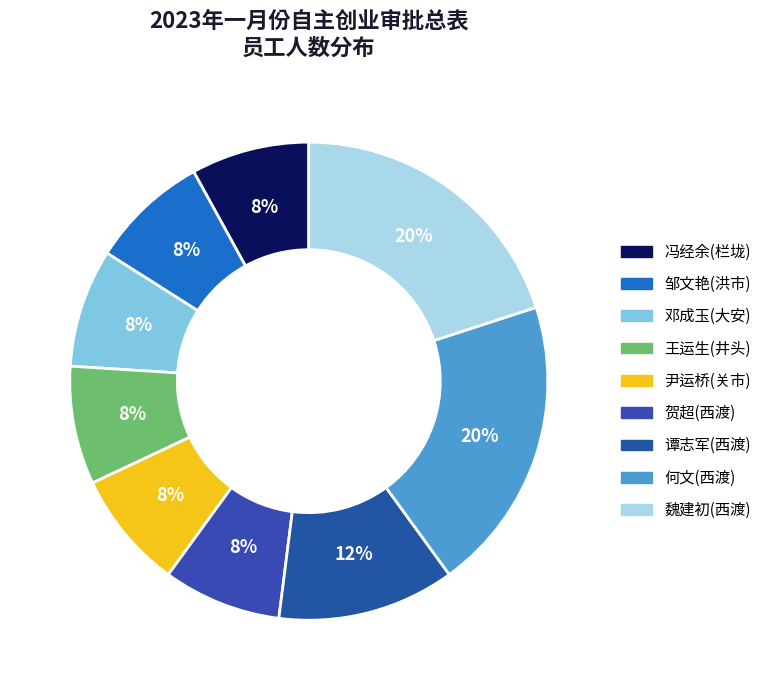

To the nearest percent, what percentage of the pie is 贺超(西渡)?

8%